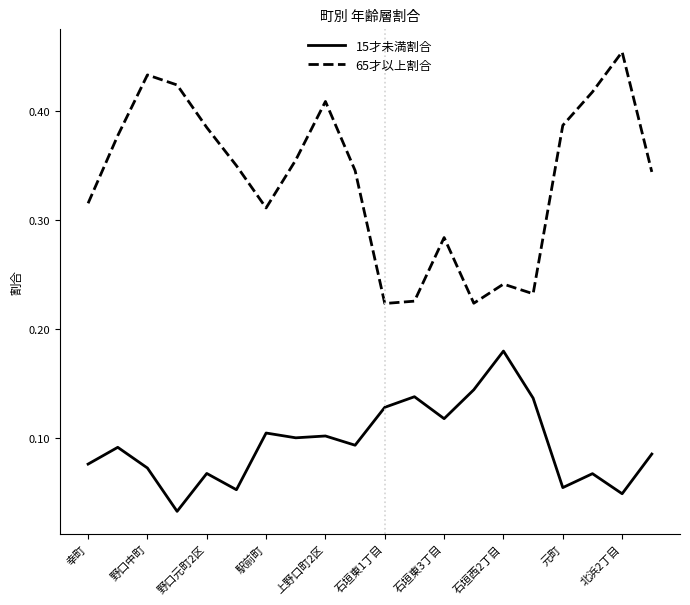

In 15才未満割合, how many points are lower than both neighbors (excluding endpoints)?

7